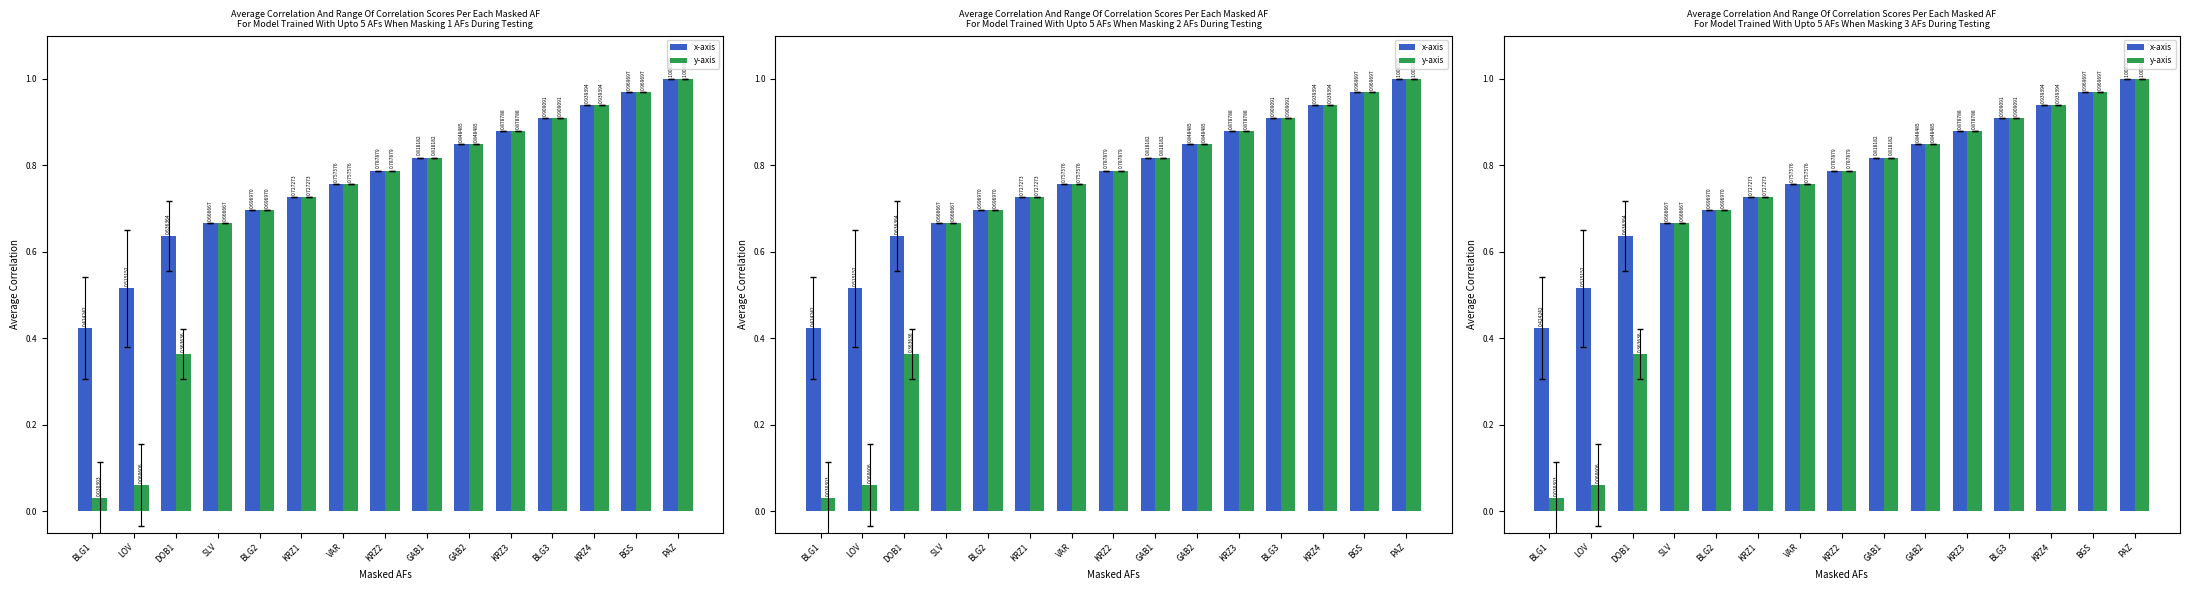

What is the maximum value for y-axis?

1.0